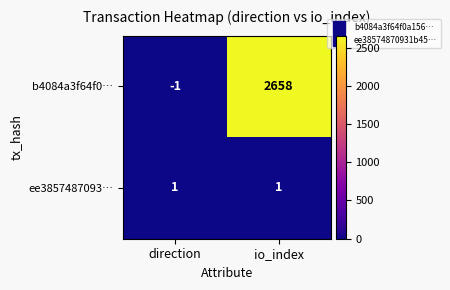

What is the approximate value of b4084a3f64f0… at io_index?

2658